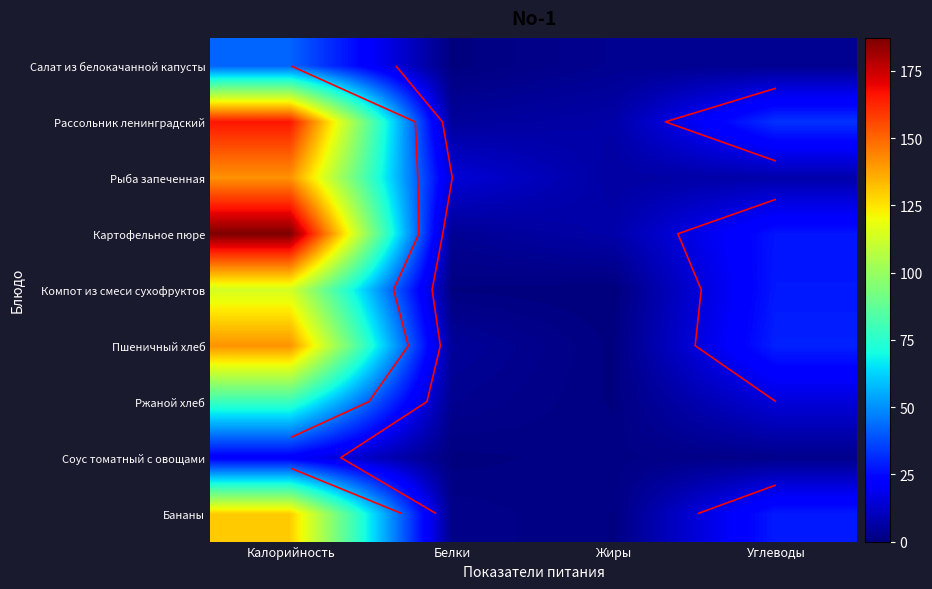

Is it true that Рыба запеченная equals 8.3 at Белки?

False